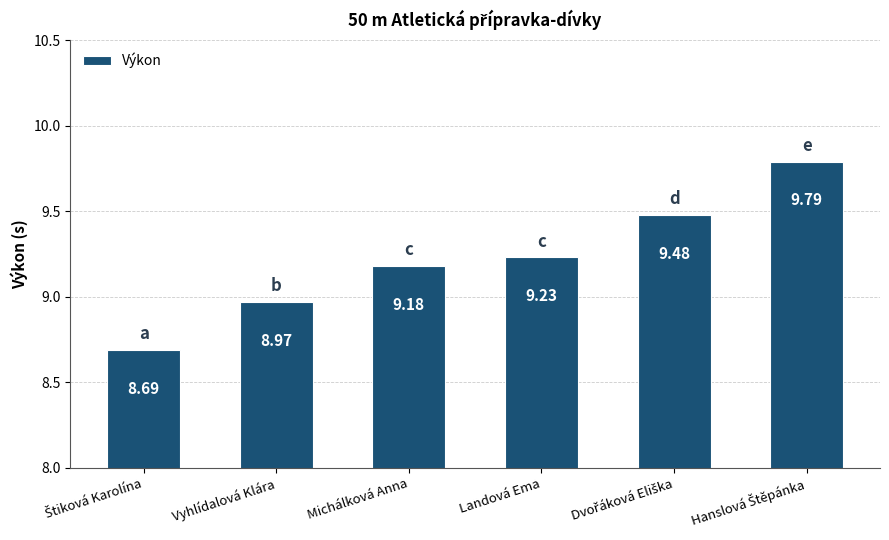

What is the difference between the maximum and second lowest values?

0.8